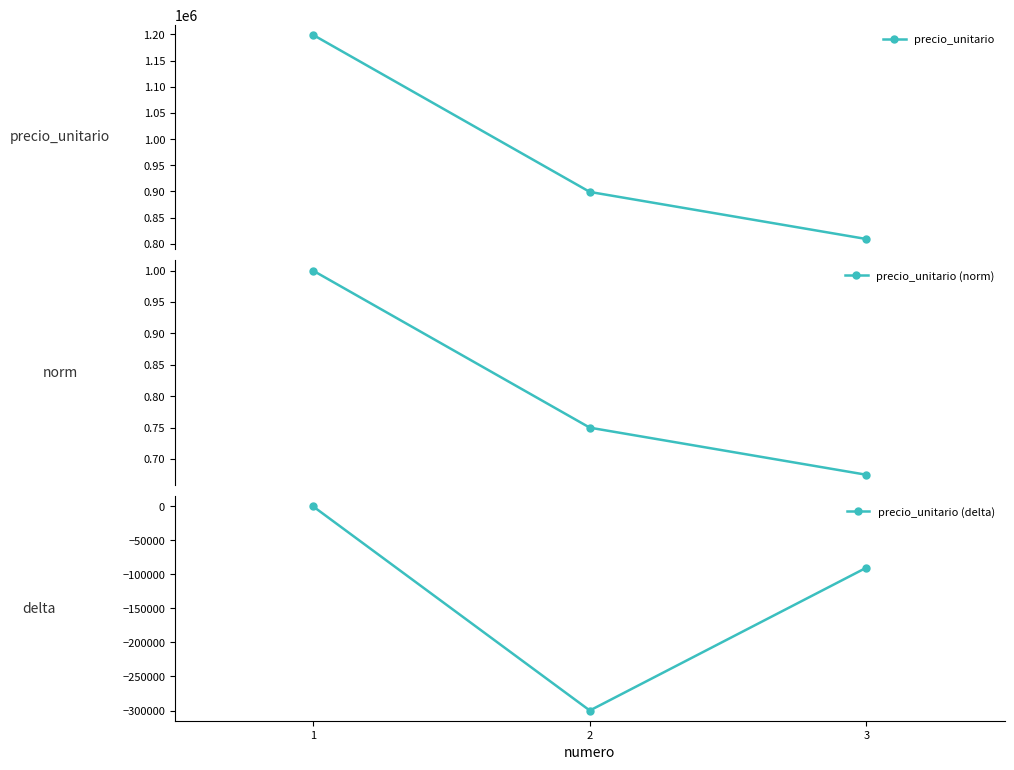

How many lines are shown in the chart?

3